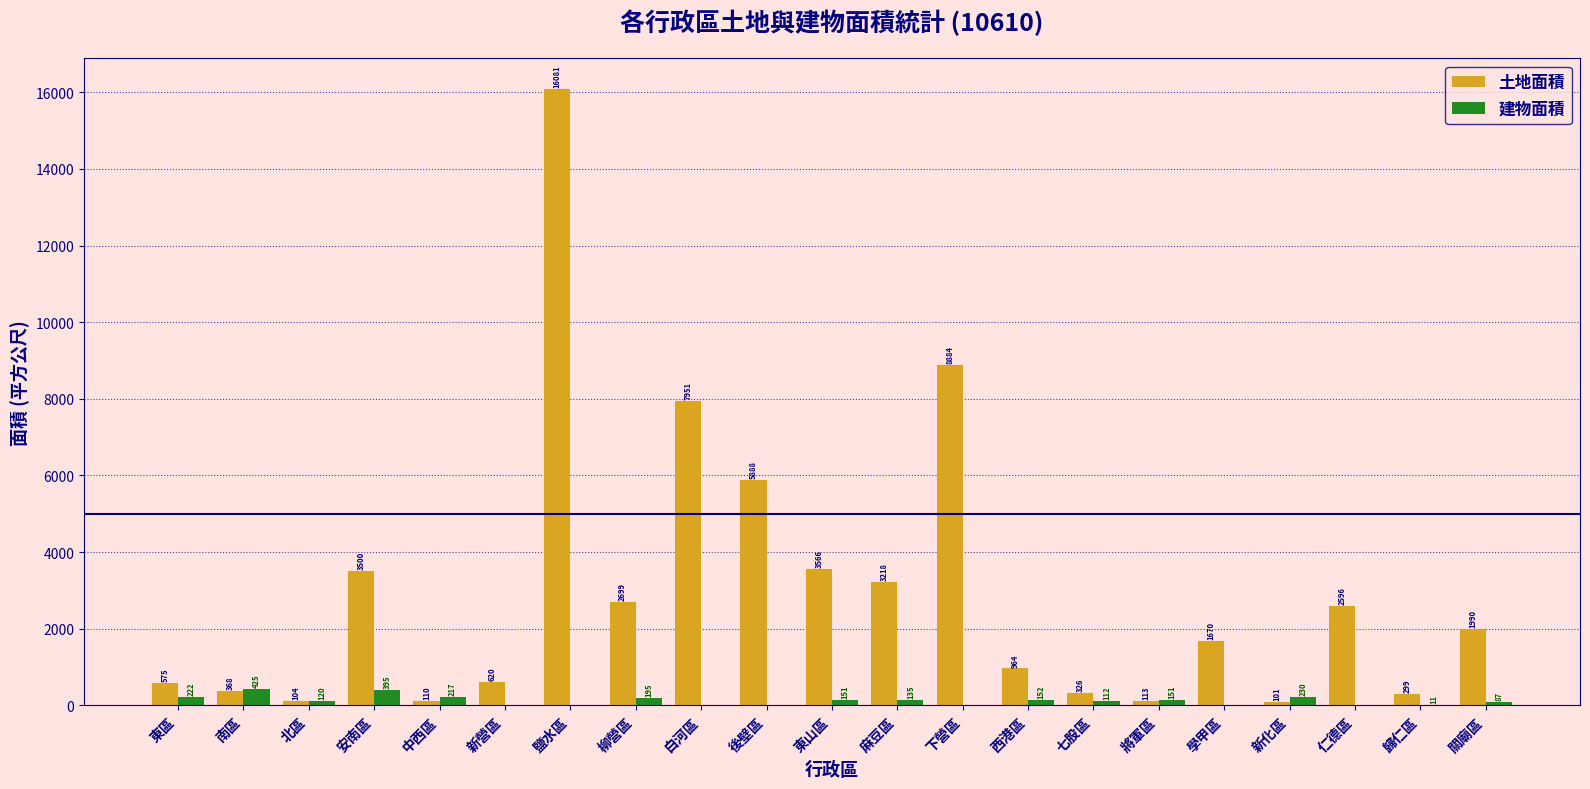

How many distinct data groups are displayed?

2